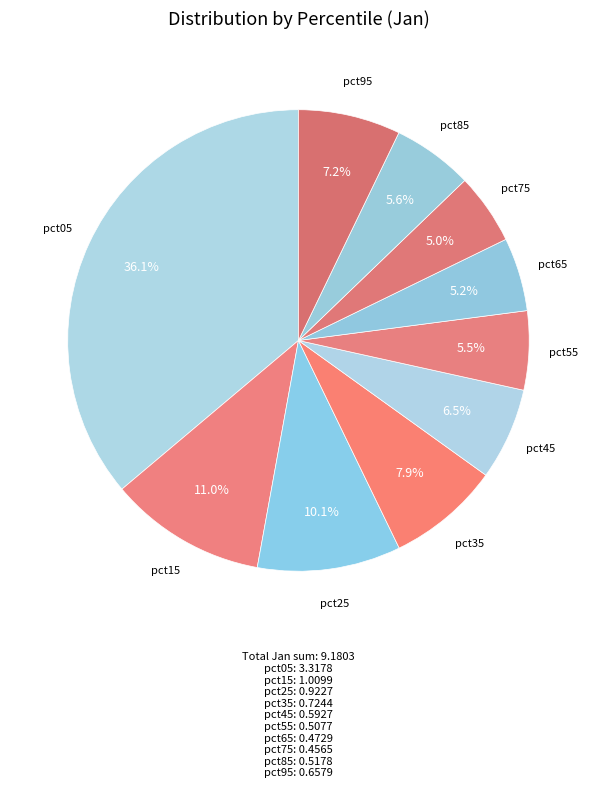

To the nearest percent, what is the difference between the pct15 and pct85 slice percentages?

5%